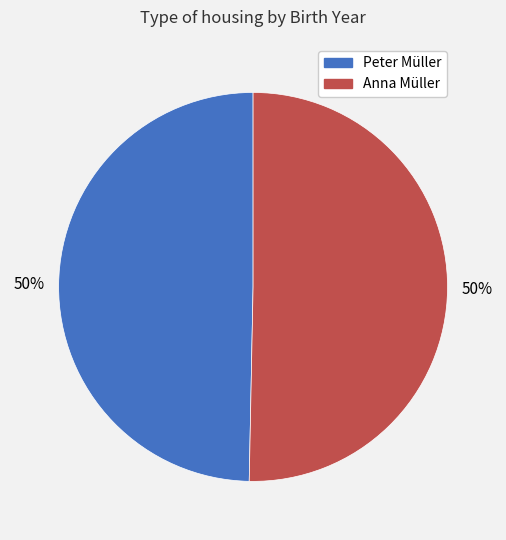

What percentage is the Anna Müller slice, to the nearest percent?

50%